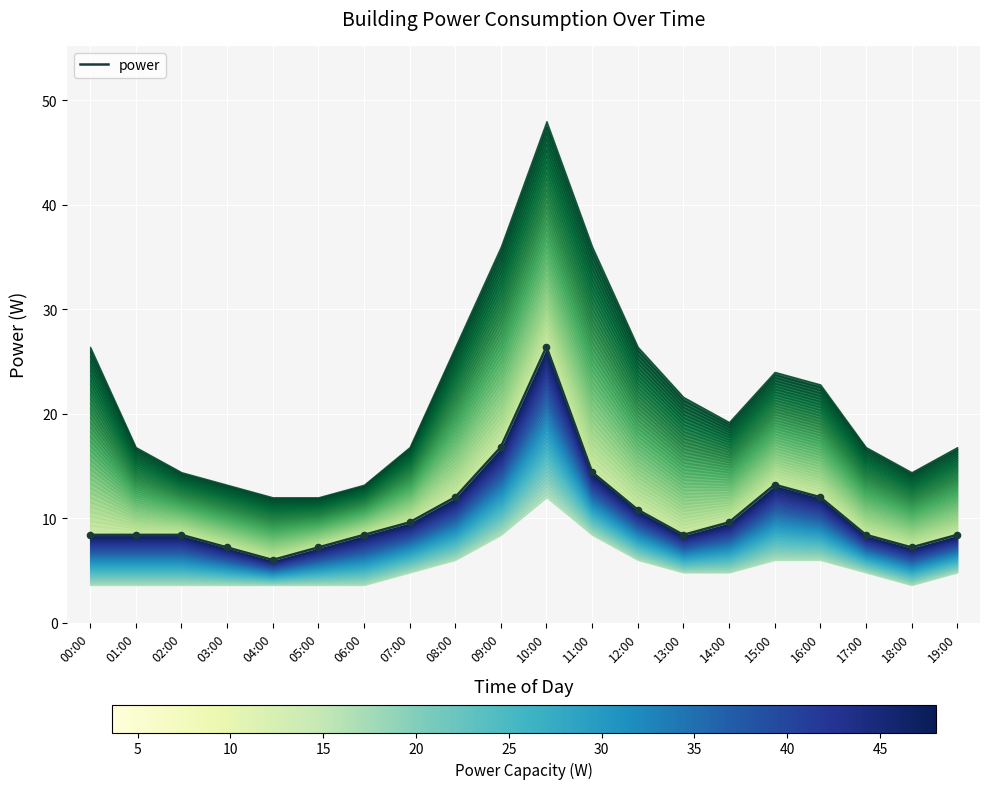

Between 03:00 and 11:00, which is larger?

11:00